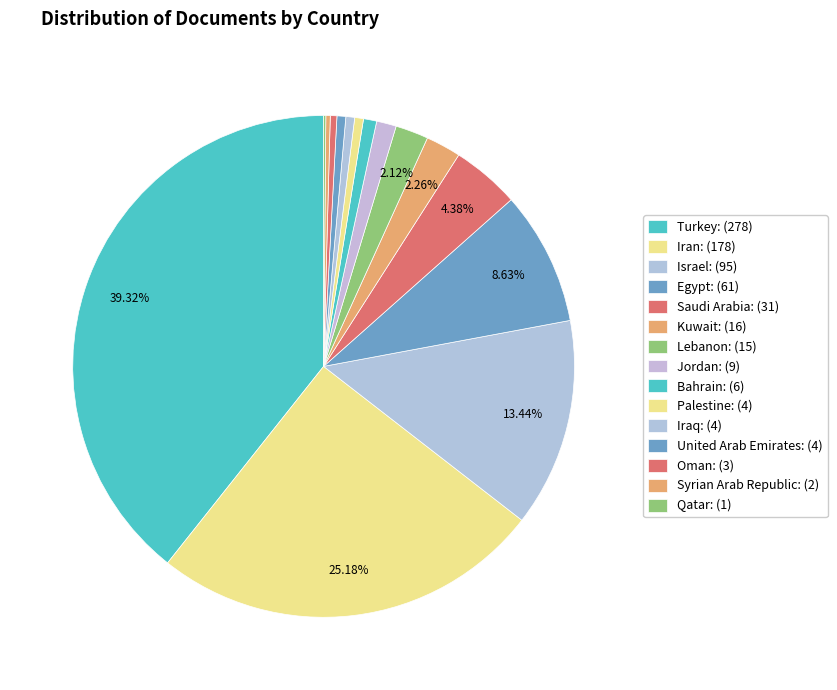

Which slice is the smallest?

Qatar